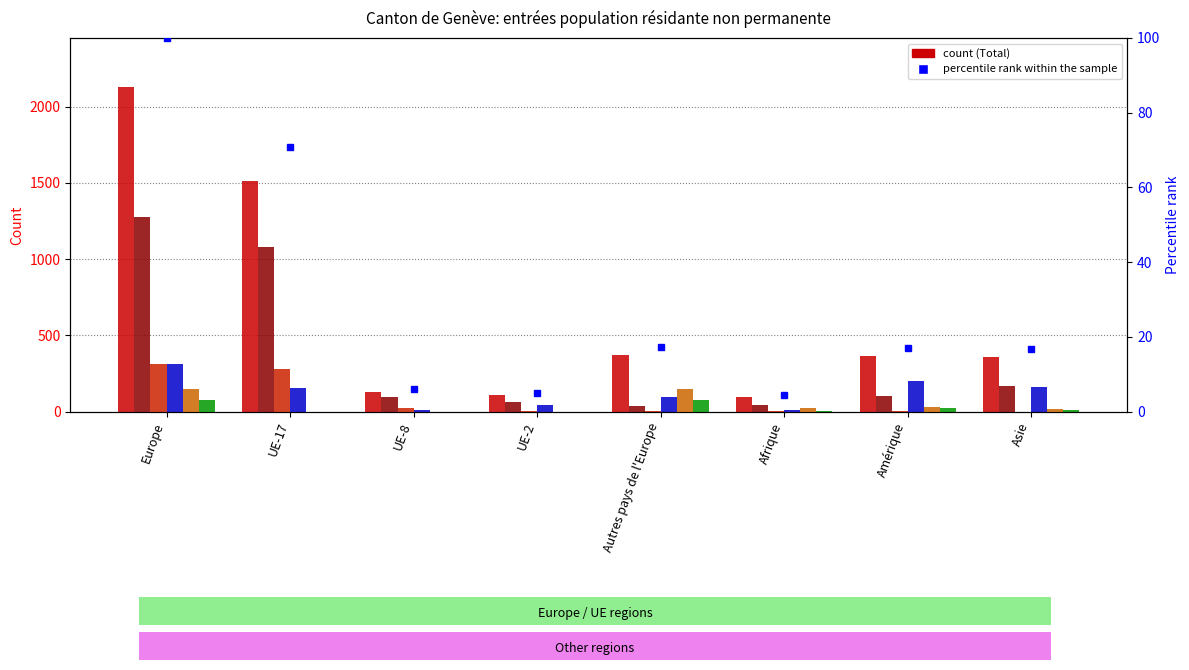

Reading left to right, list all the values displayed in this chart.

Total population résidante: 2131	1512	127	108	370	93	362	358
Titulaires permis courte durée: 1279	1077	97	61	40	42	105	168
Prestataires services <=4 mois: 315	280	22	5	7	5	2	1
Titulaires permis courte durée 2: 312	155	8	42	99	14	198	163
Musiciens/artistes <=8 mois: 147	0	0	0	147	26	32	17
Danseurs <=8 mois: 78	0	0	0	77	6	25	9